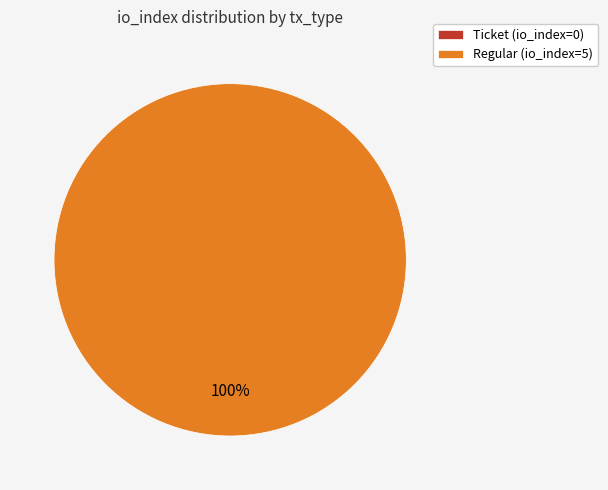

What percentage do Ticket and Regular together represent?

100.0%